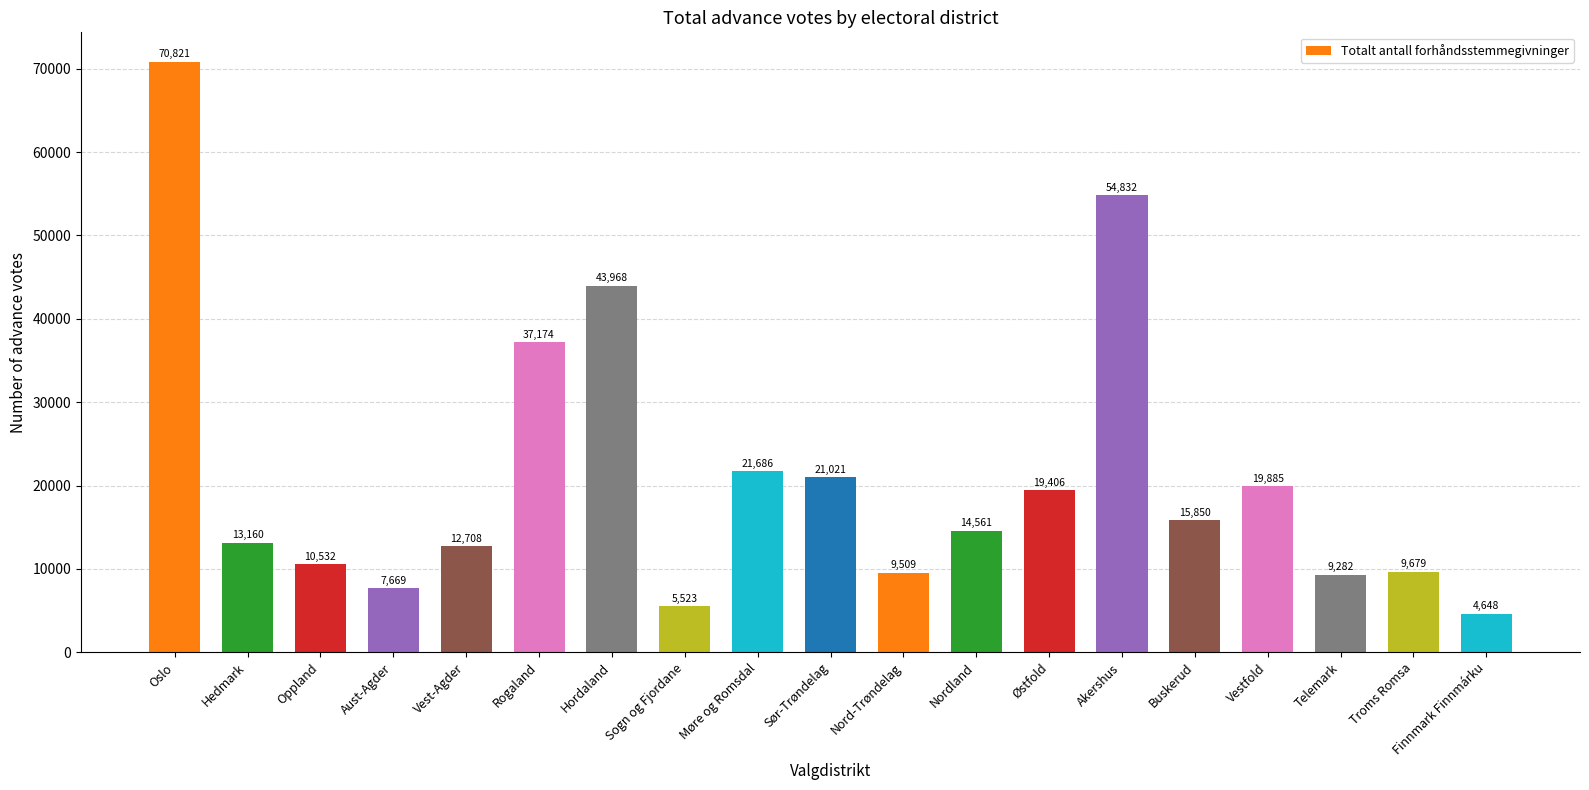

True or false: the data shows 27876 at Vestfold.

False